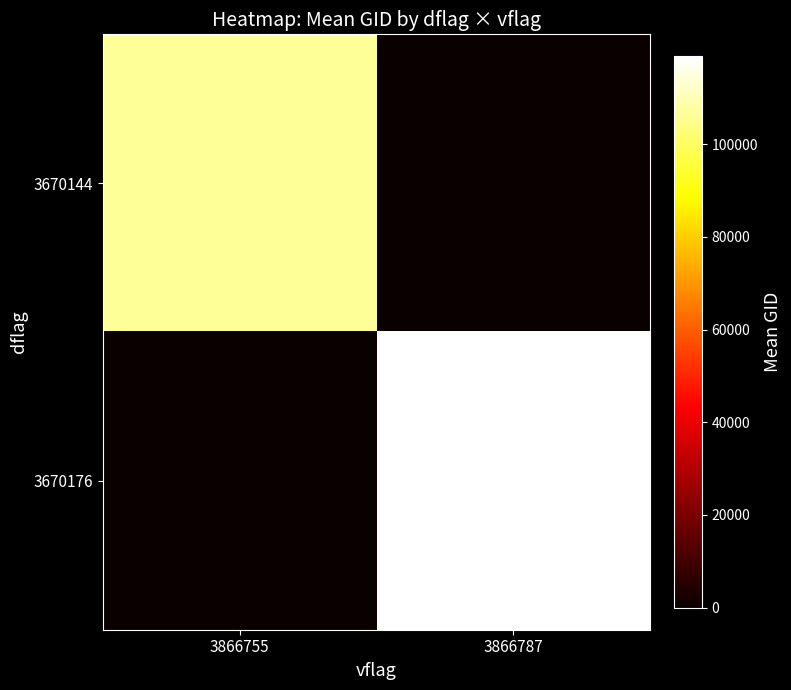

At 3866755, list the series in order from smallest to largest.

3670176, 3670144